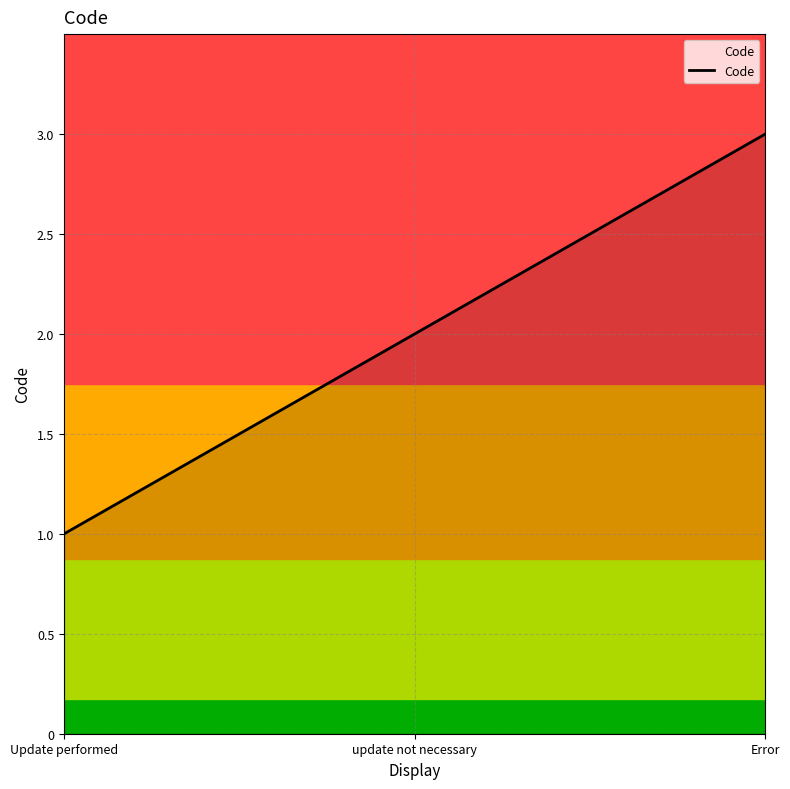

What is the difference between the values at update not necessary and Update performed?

1